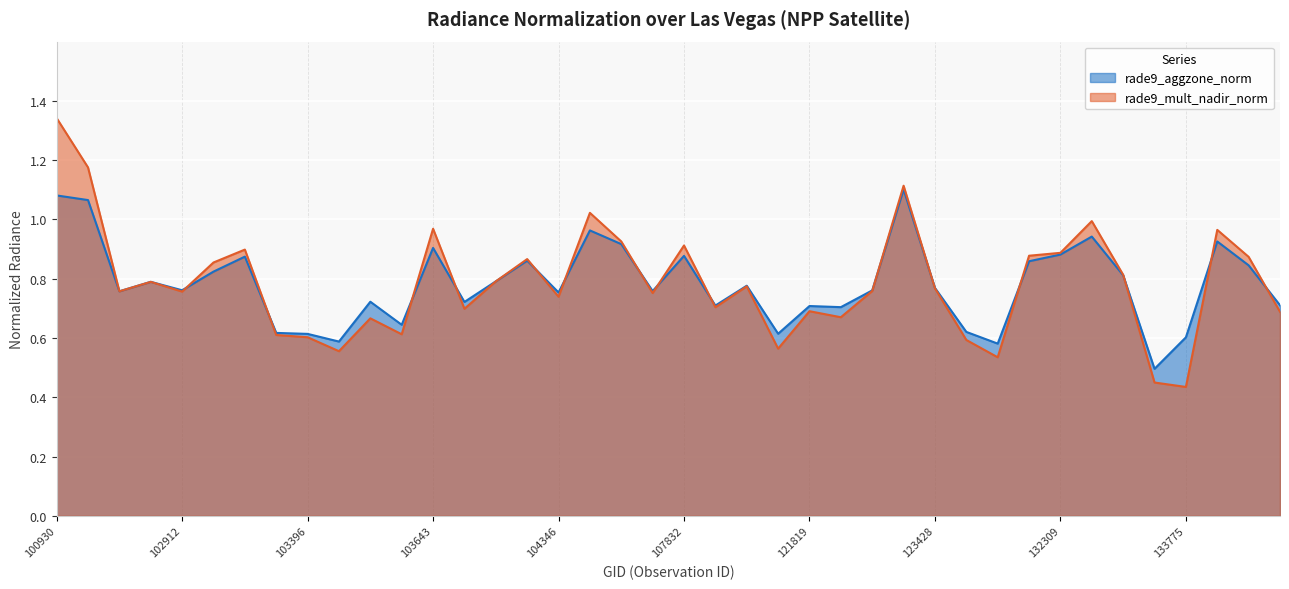

What is the difference between the highest and lowest values at 103524?

0.1